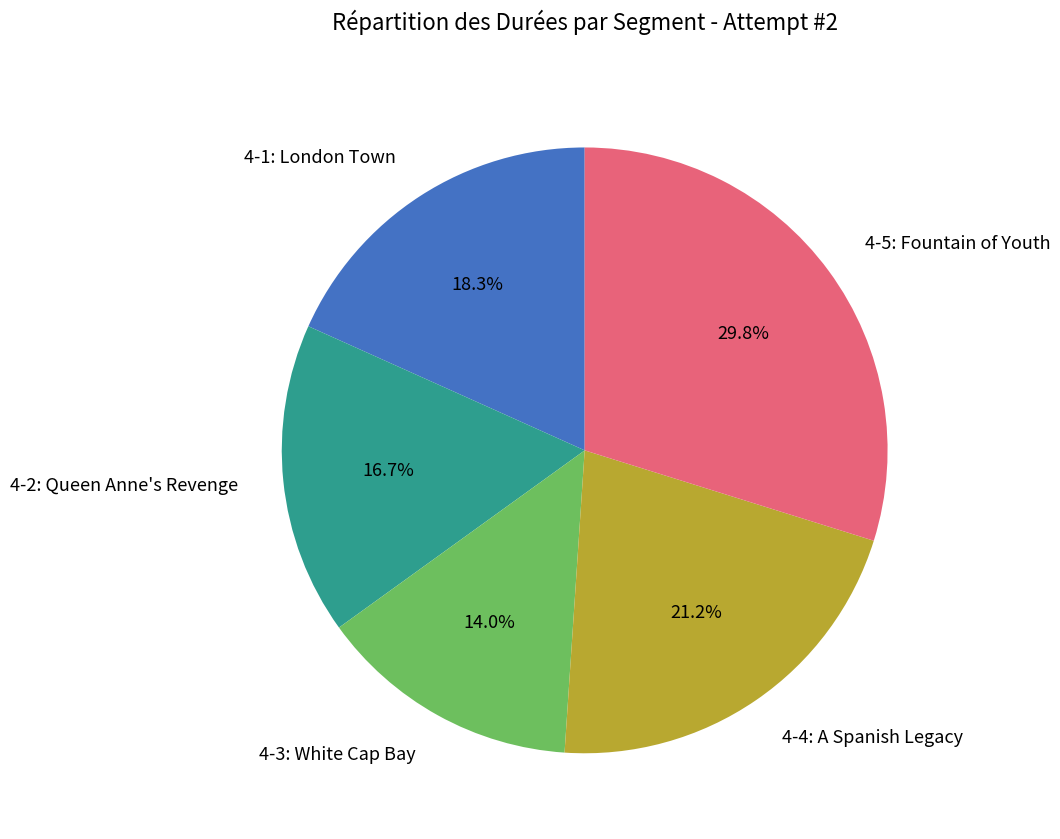

Rank the categories by value from lowest to highest.

4-3: White Cap Bay, 4-2: Queen Anne's Revenge, 4-1: London Town, 4-4: A Spanish Legacy, 4-5: Fountain of Youth